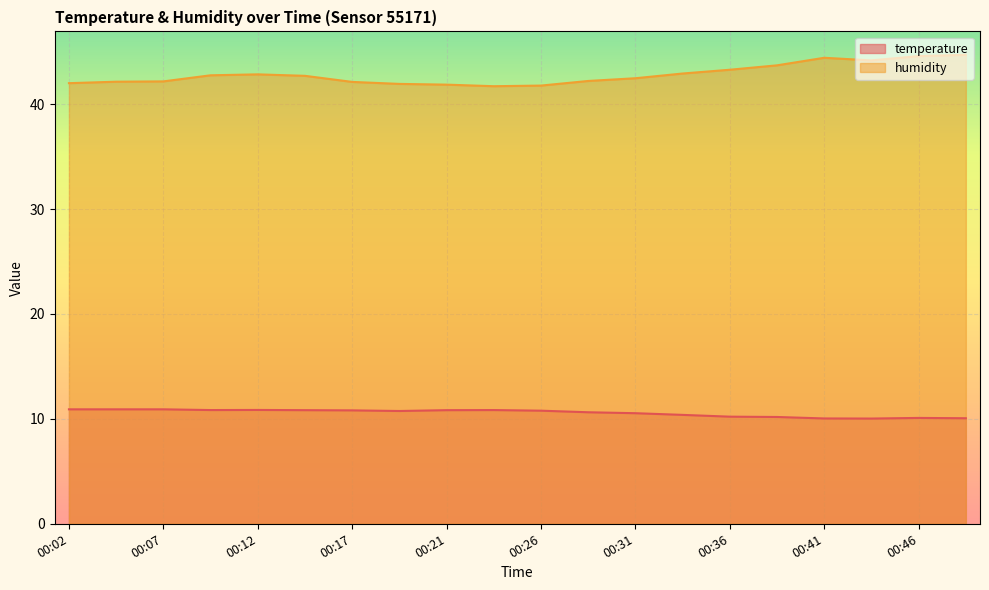

How many data points in humidity are above 42?

15